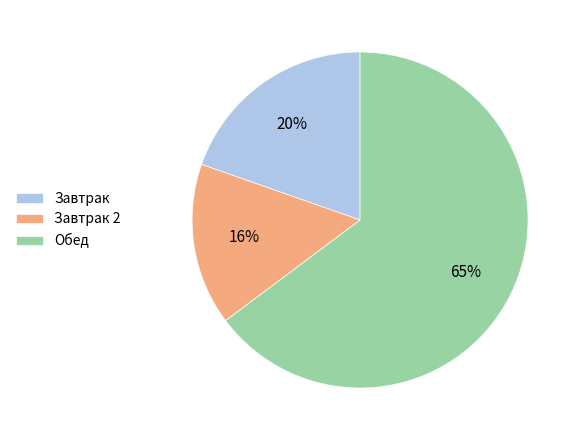

Rank the categories by value from lowest to highest.

Завтрак 2, Завтрак, Обед